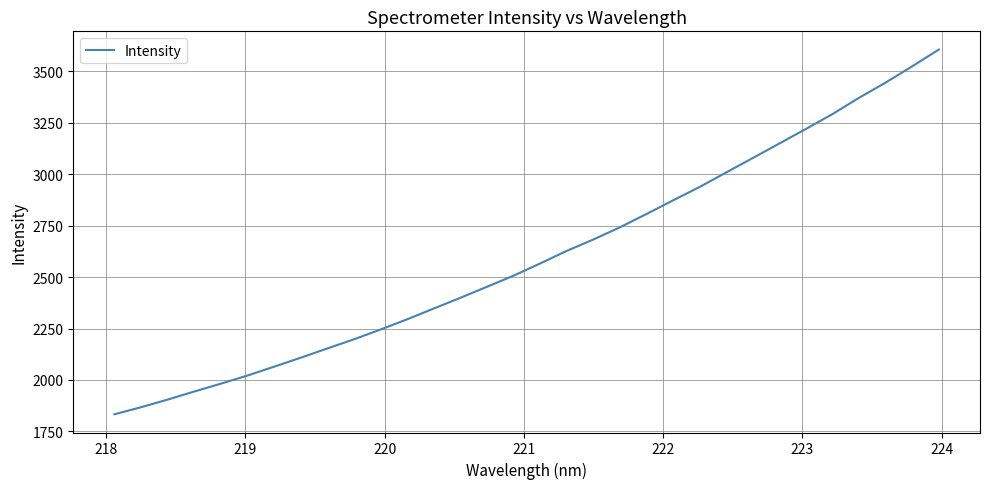

What is the smallest value displayed?

1833.1